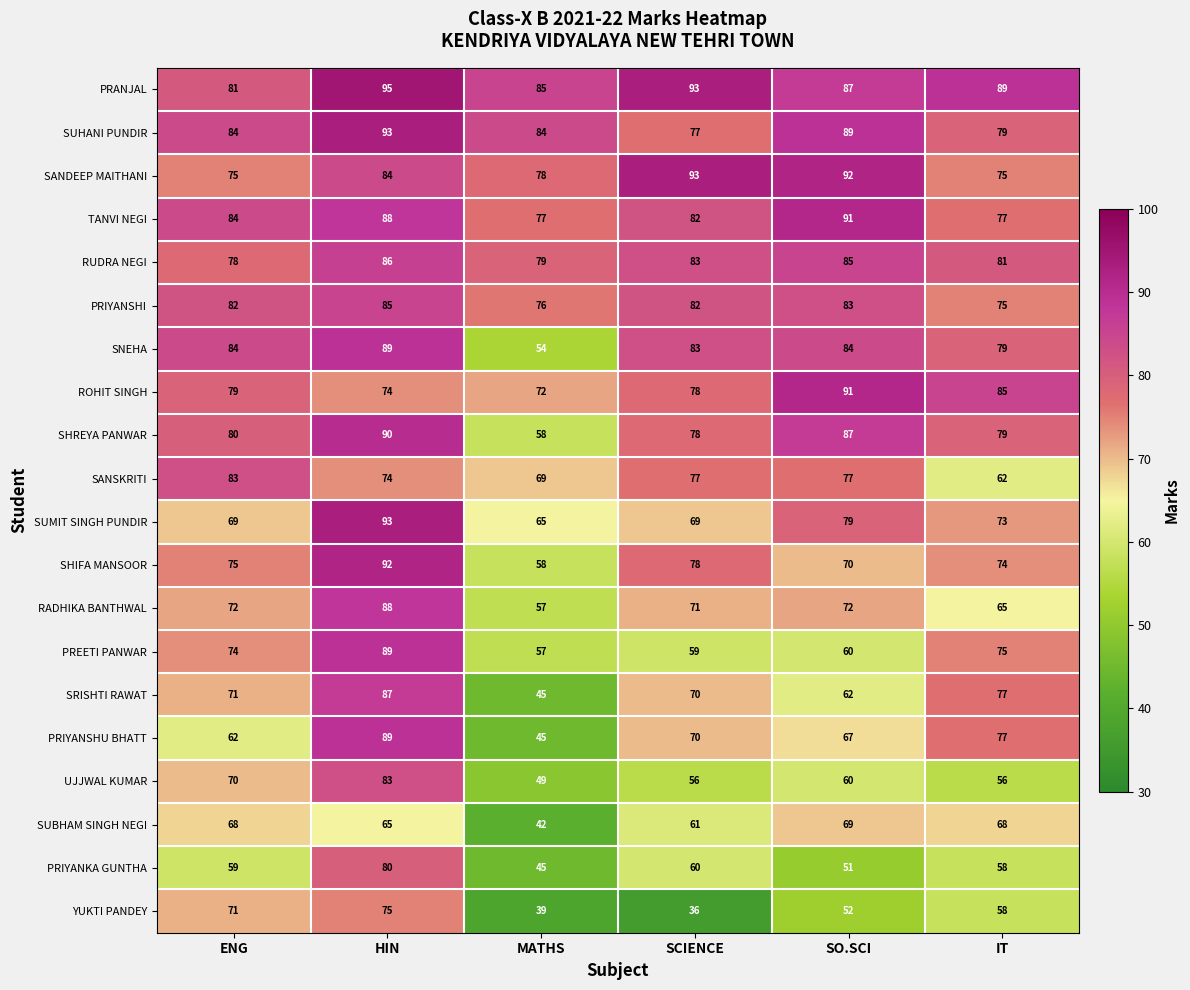

List the labels in order of YUKTI PANDEY value, smallest first.

SCIENCE, MATHS, SO.SCI, IT, ENG, HIN